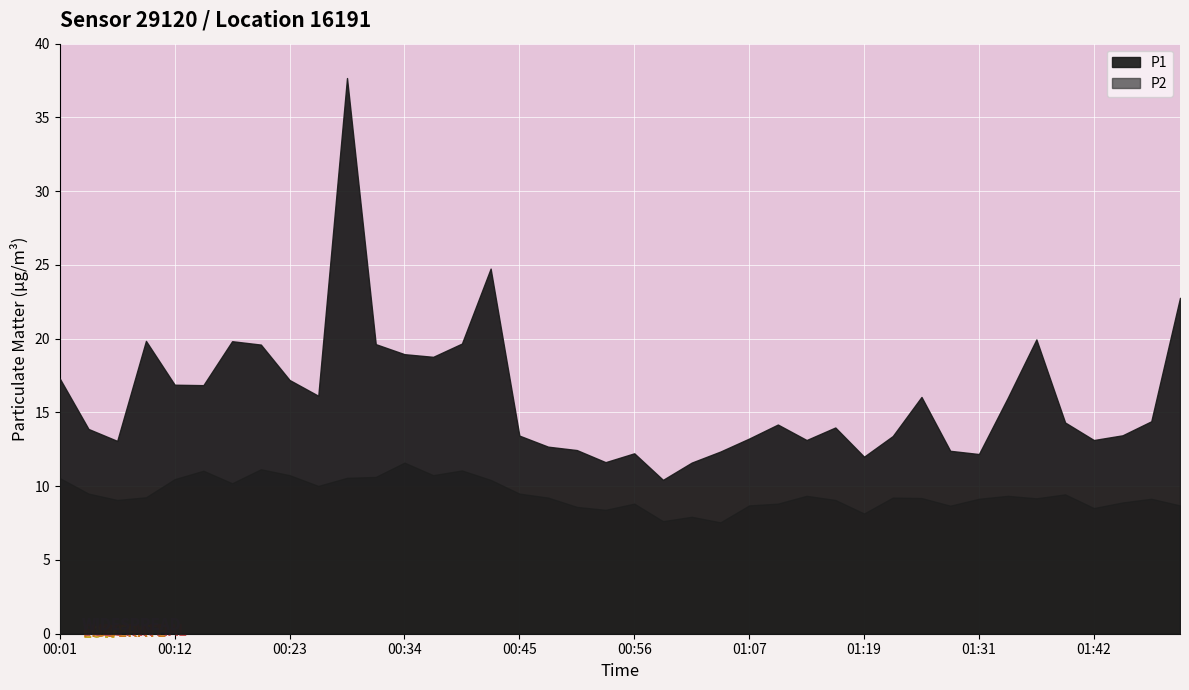

True or false: P1 has more than 0 interior local peaks.

True